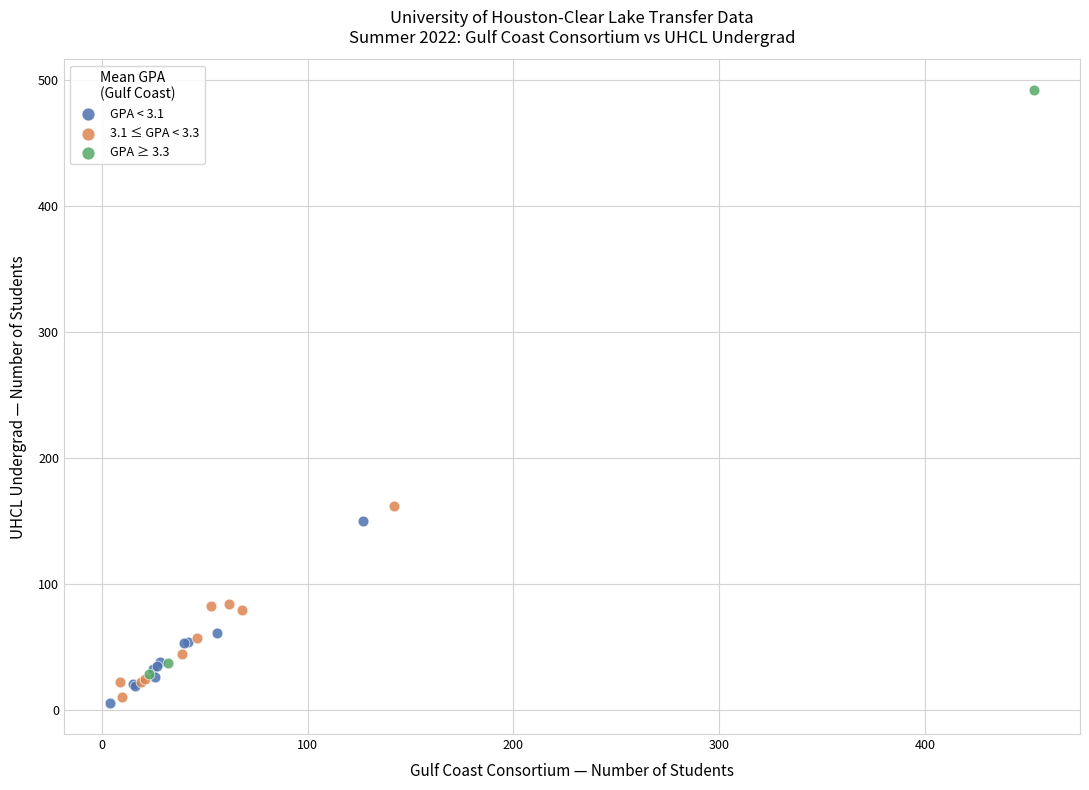

Which series has the largest Y range (max minus min)?

GPA ≥ 3.3